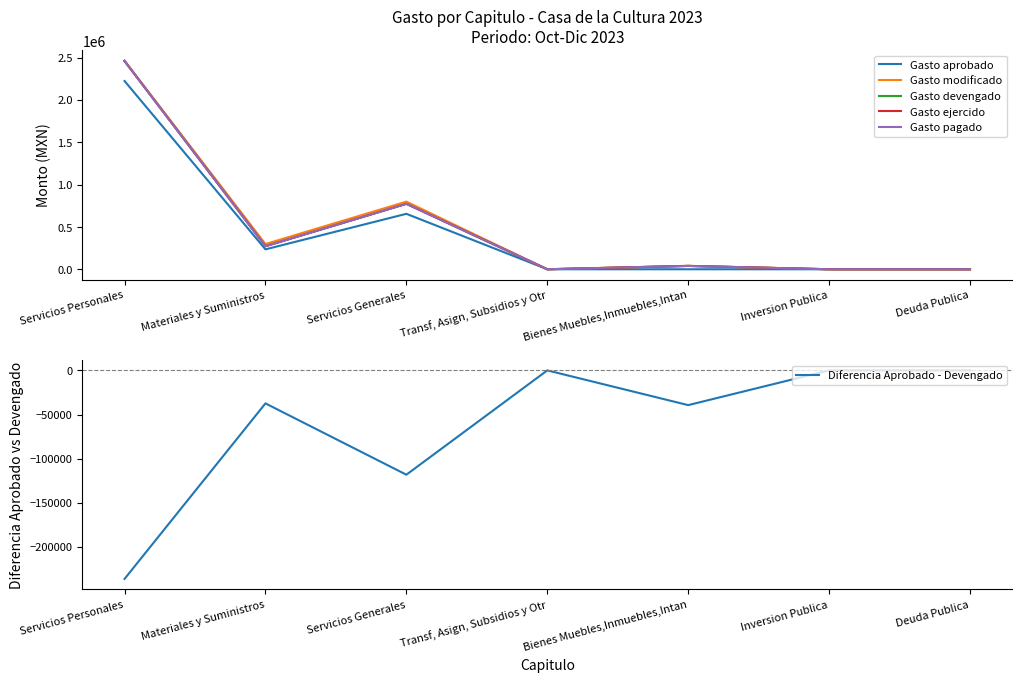

What is the difference between the second highest and minimum values in the Gasto pagado series?

772899.4